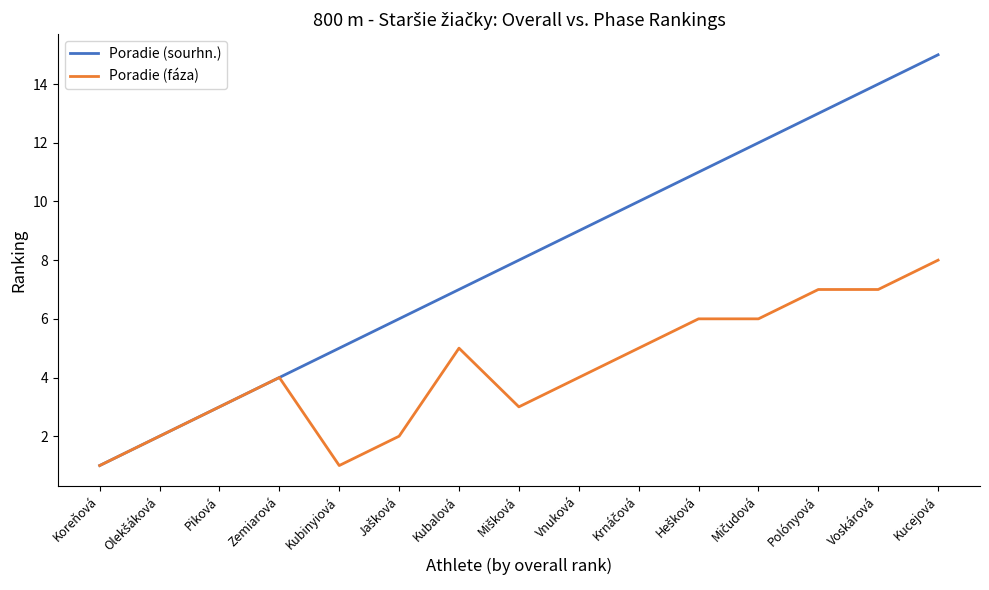

Rank the series by their maximum value, from lowest to highest.

Poradie (fáza), Poradie (sourhn.)